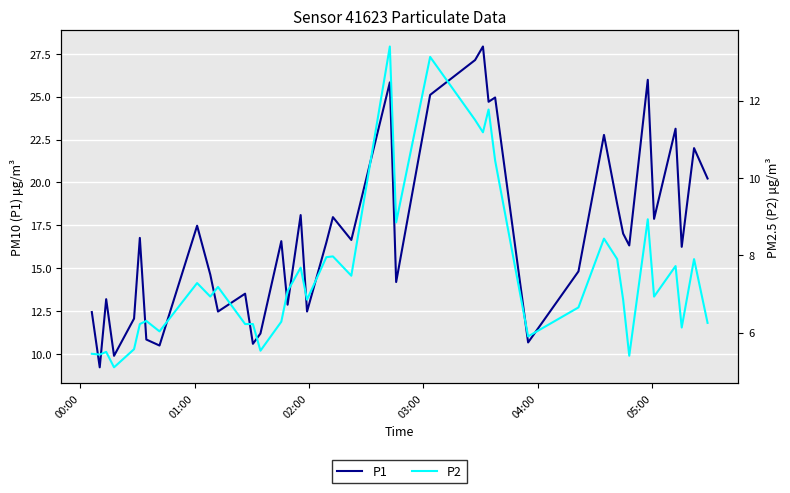

At how many categories does at least one series exceed 15?

23